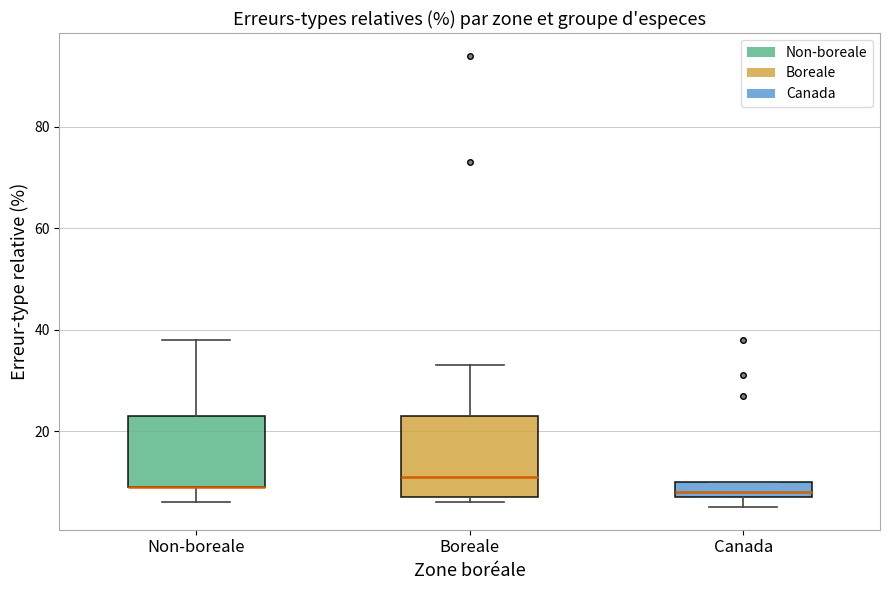

Reading left to right, read every box against the y-axis: the position of its median line, the range the box covers, and the ends of its whiskers. The values are not printed on the chart, so give them approximately, as read against the axis.

Non-boreale: median 10 (drawn on the box's lower edge), box 10 to 24, whiskers 6 to 38
Boreale: median 12, box 8 to 24, whiskers 6 to 34
Canada: median 8 (just above the box's lower edge), box 8 to 10, whiskers 6 to 10